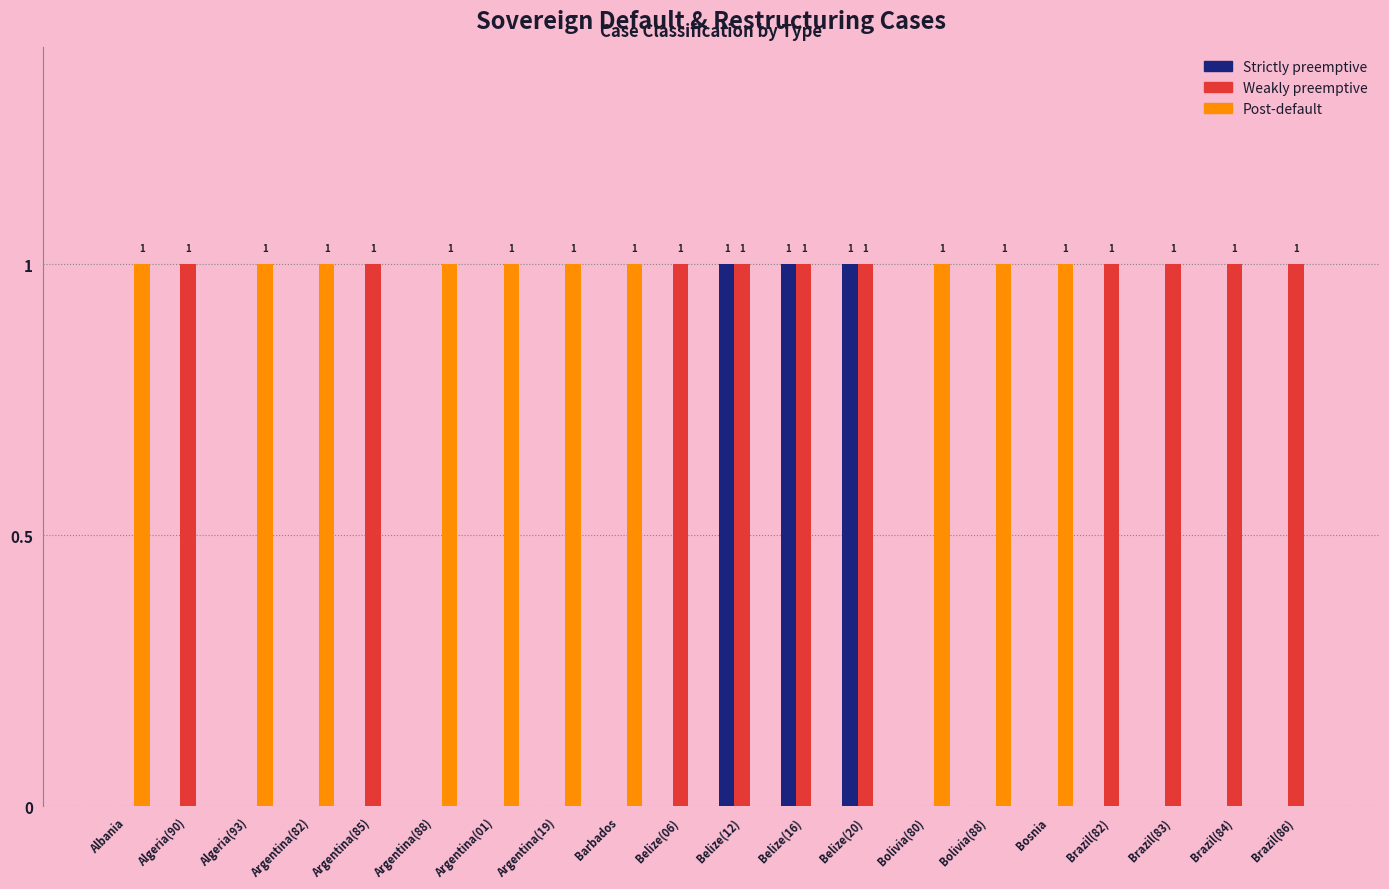

What is the maximum value shown in the chart?

1